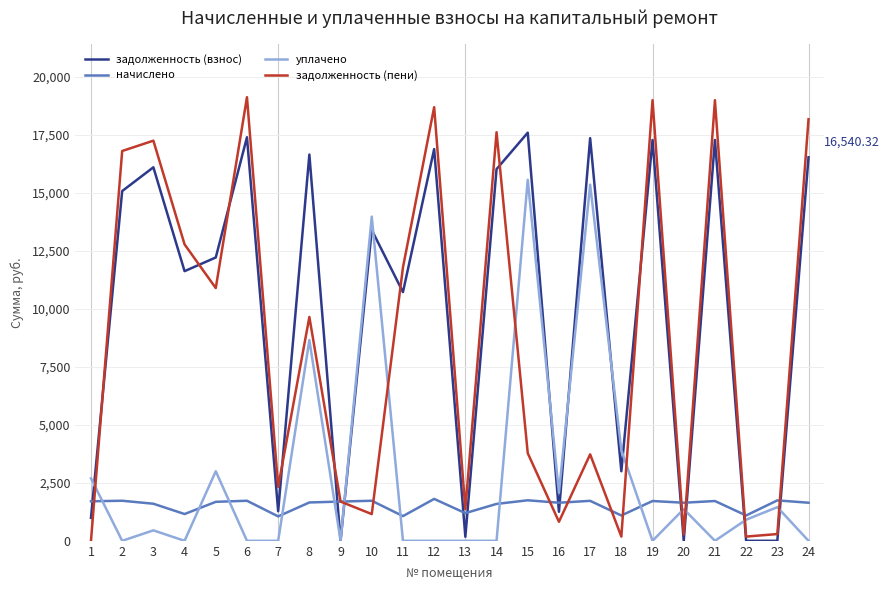

Which series has the largest range (max minus min)?

задолженность (пени)